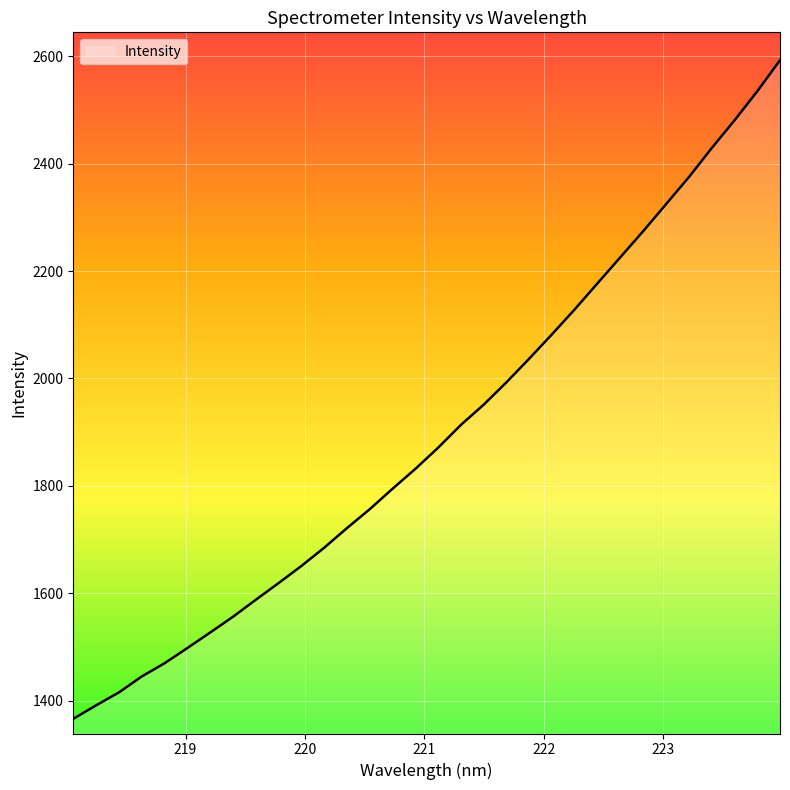

What is the smallest value displayed?

1366.6